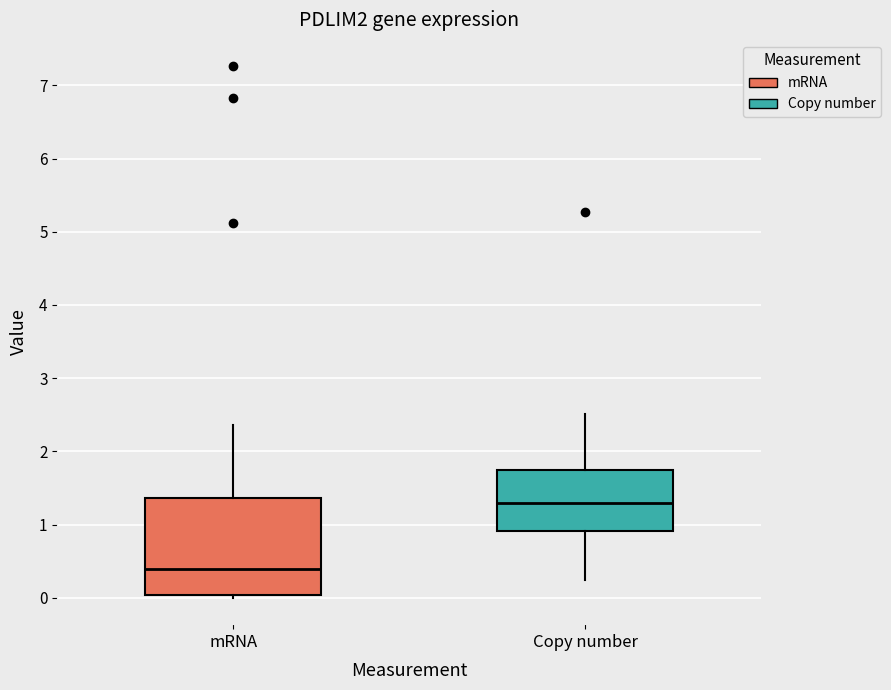

Reading left to right, transcribe this box plot: for each box, give where its median line is, the range the box spans, and where its two whiskers end, as read against the y-axis. The values are not printed on the chart, so give them approximately, as read against the axis.

mRNA: median 0.4, box 0.0 to 1.4, whiskers 0.0 (just below the box's lower edge) to 2.4
Copy number: median 1.3, box 0.9 to 1.7, whiskers 0.2 to 2.5